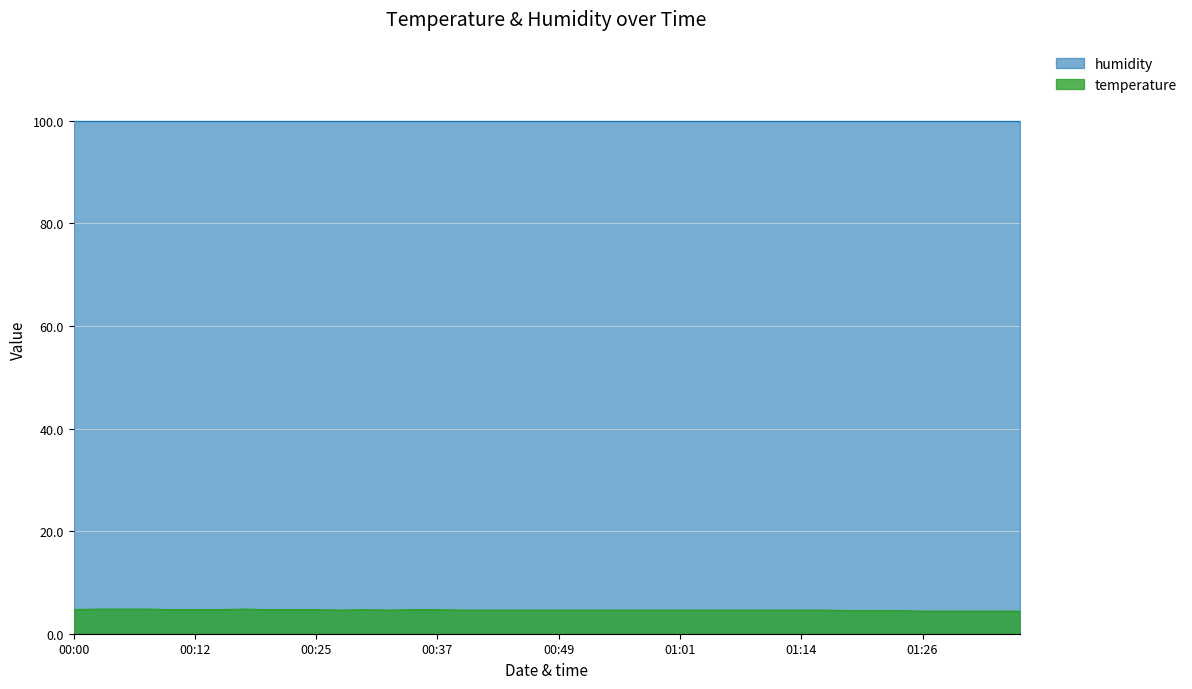

Approximately how many times larger is the value at 01:09 compared to 01:33?

1.0